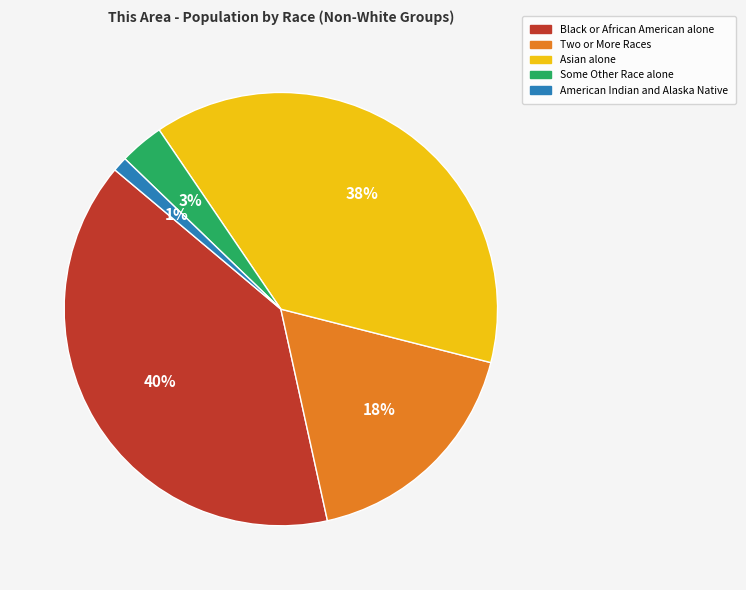

What percentage is the American Indian and Alaska Native slice, to the nearest percent?

1%